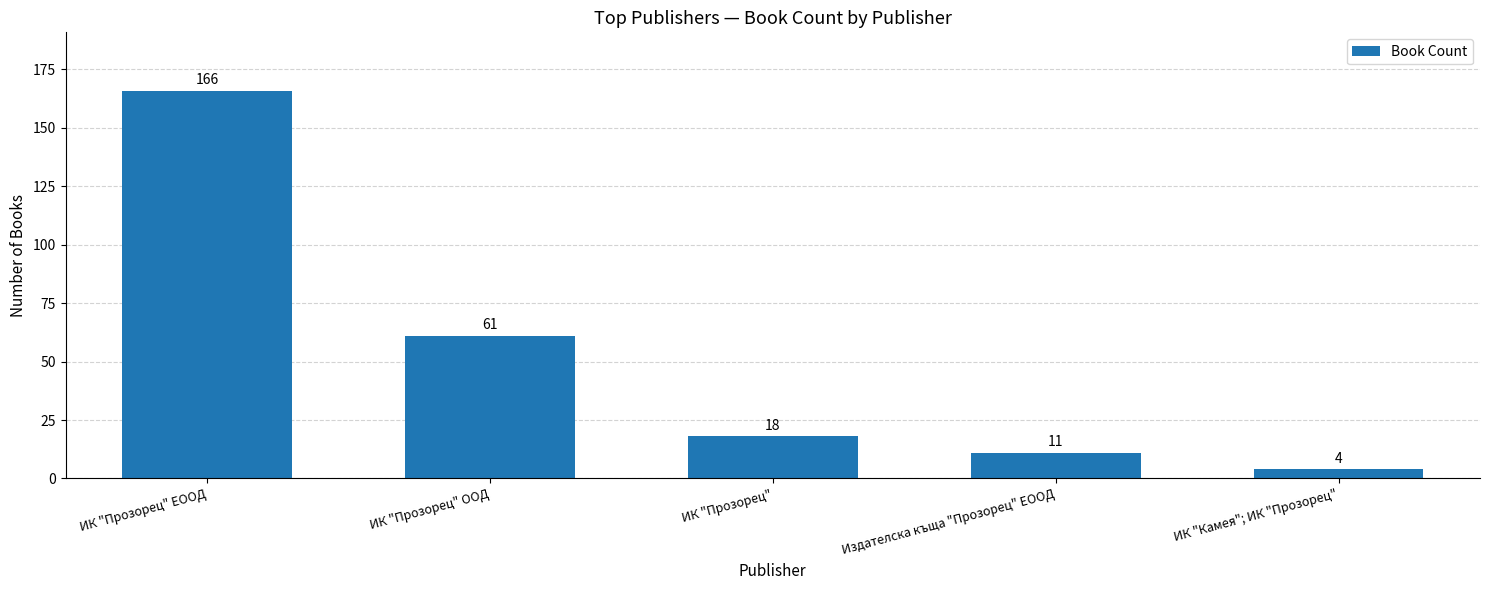

What is the label of the 5th bar from the left?

ИК "Камея"; ИК "Прозорец"